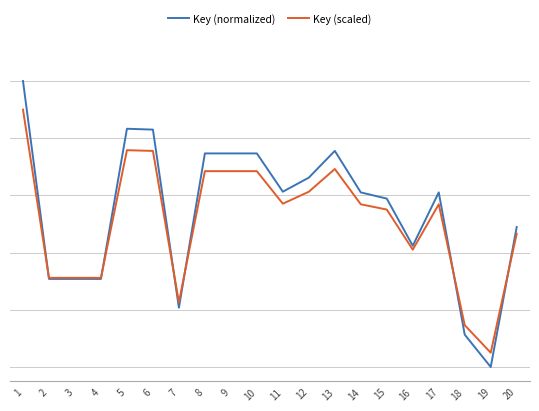

What are all the series names shown in the legend?

Key (normalized), Key (scaled)